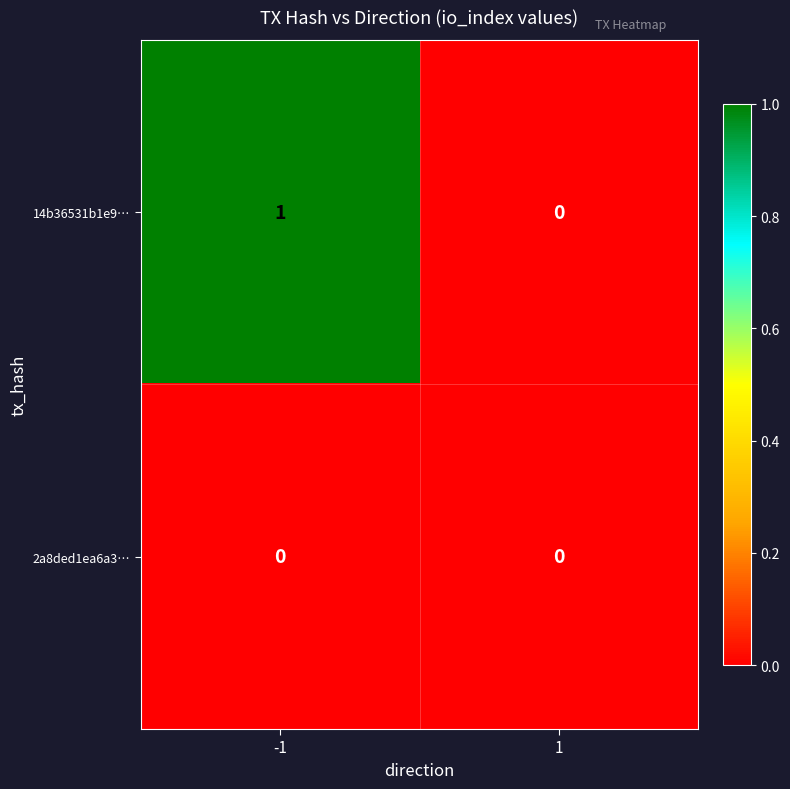

Reading right to left, extract all data points from this chart.

14b36531b1e9…: 0	1
2a8ded1ea6a3…: 0	0